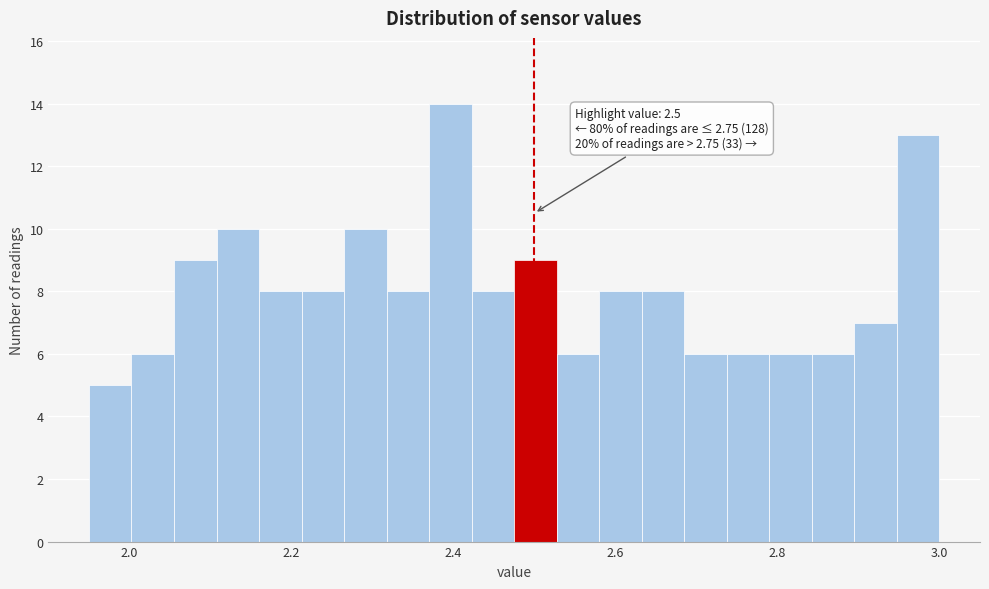

Read against the x-axis, roughly where is the centre of the tallest bar?

2.40